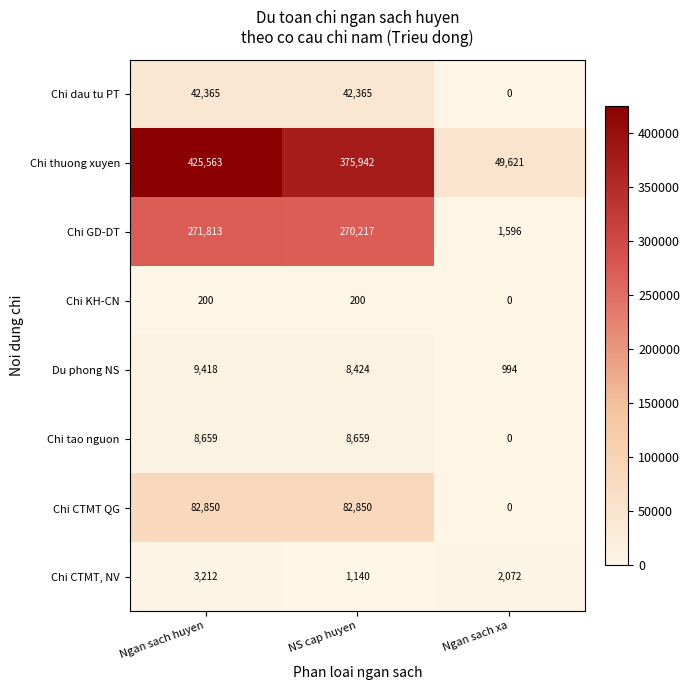

What is the difference between the second highest and minimum values in the Chi CTMT, NV series?

932